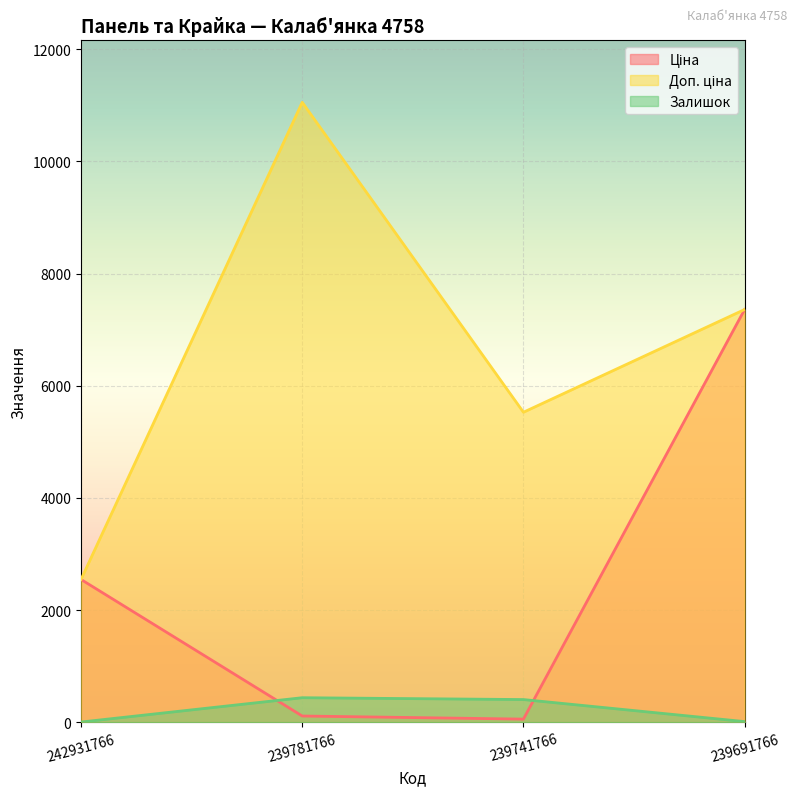

Reading left to right, list all the values displayed in this chart.

Ціна: 2545.8	110.5	55.3	7360.2
Доп. ціна: 2546.0	11055.0	5528.0	7360.2
Залишок: 3.0	437.0	404.0	11.0